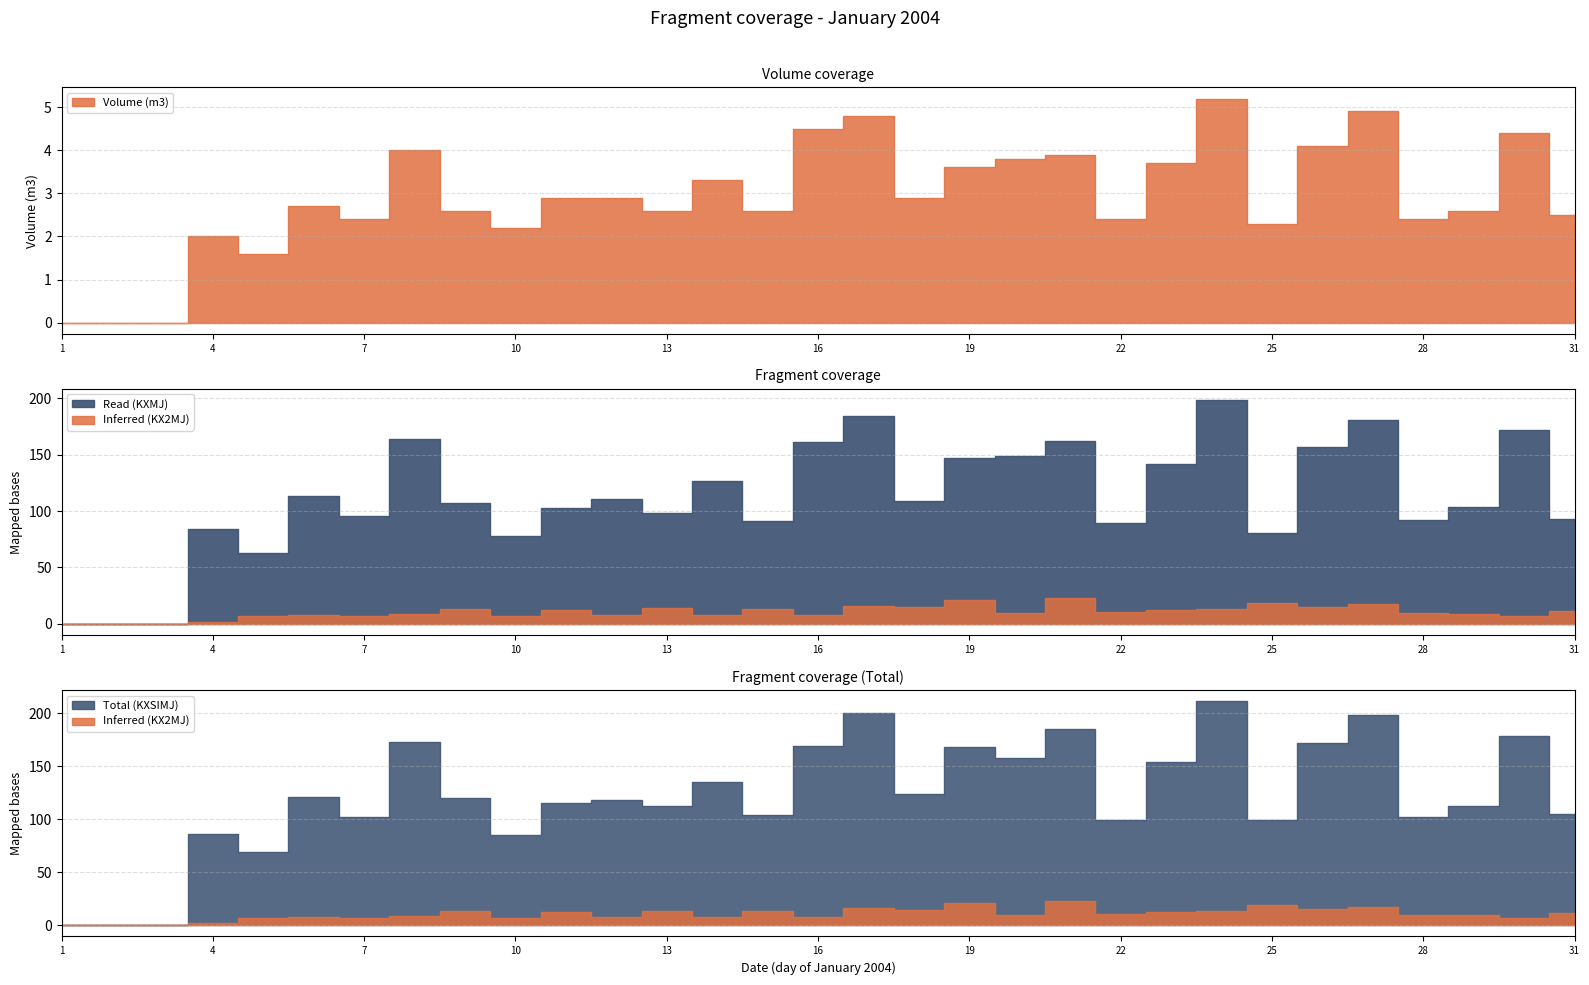

At how many categories does at least one series exceed 93?

25